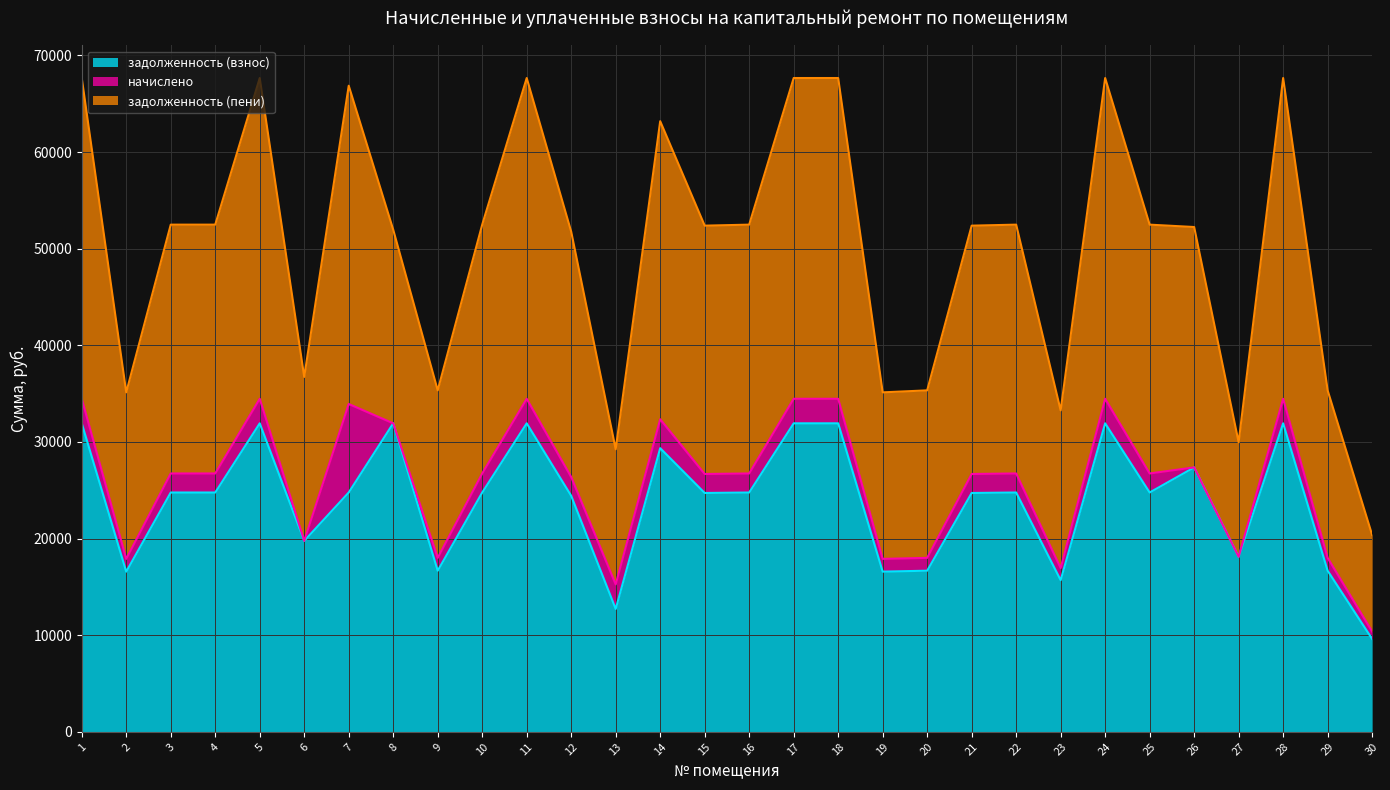

Which label corresponds to the smallest value in the chart?

30